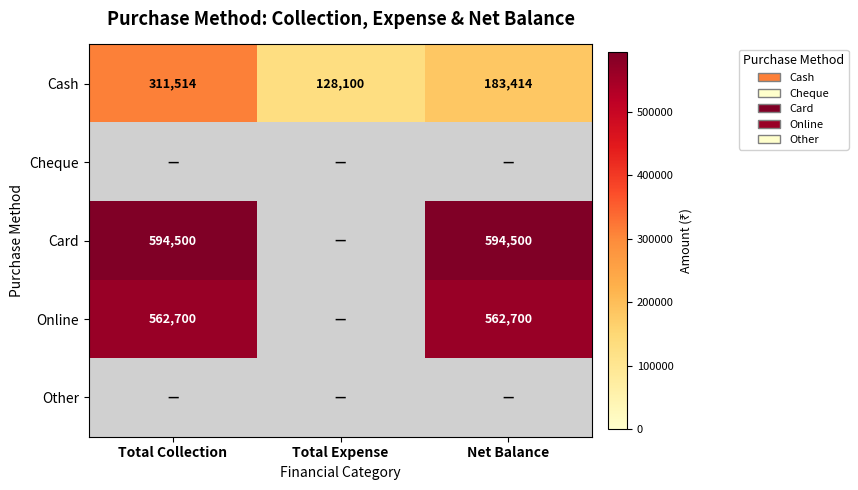

What is the maximum value shown in the chart?

594500